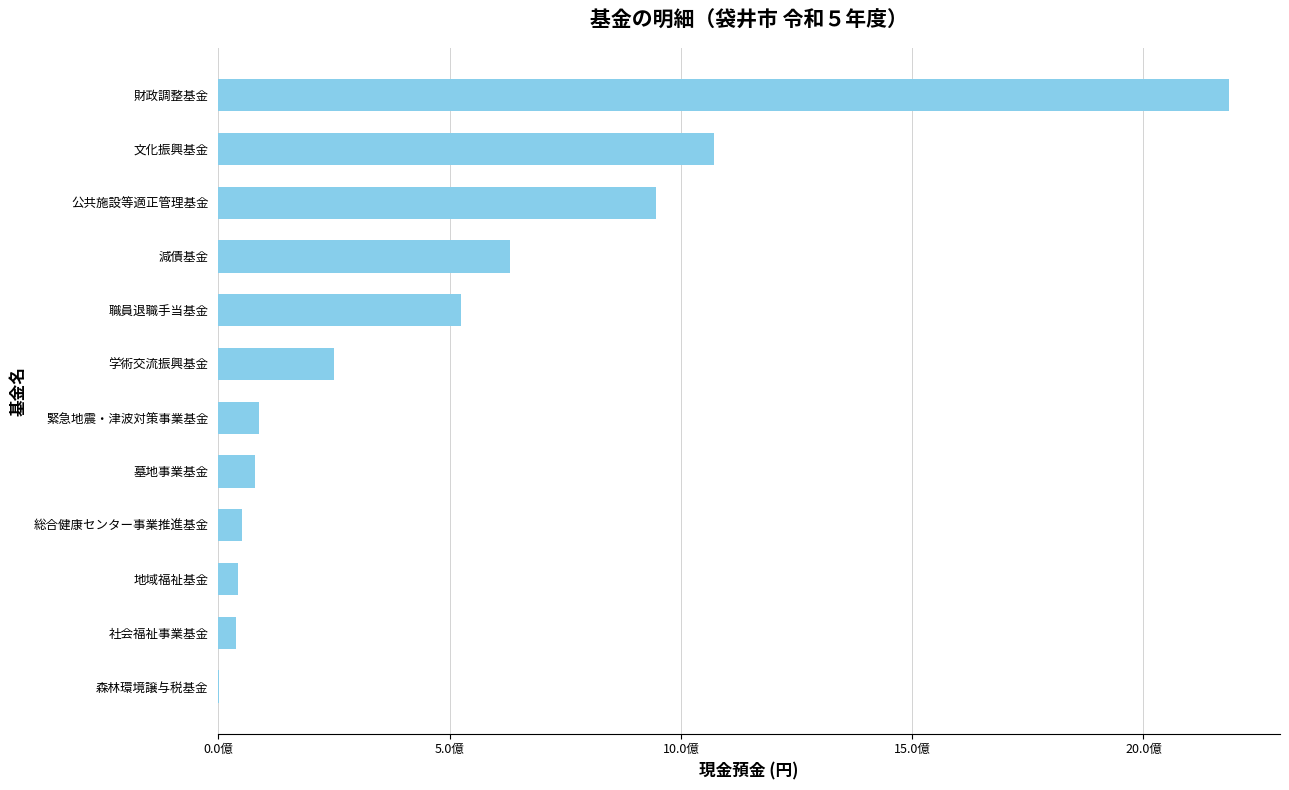

Are the bars horizontal?

Yes